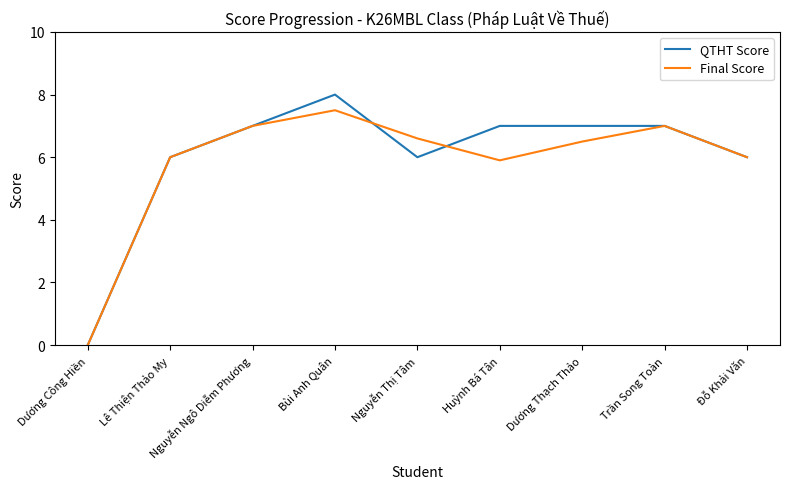

Between Nguyễn Thị Tâm and Trần Song Toàn, which series saw the biggest shift?

QTHT Score